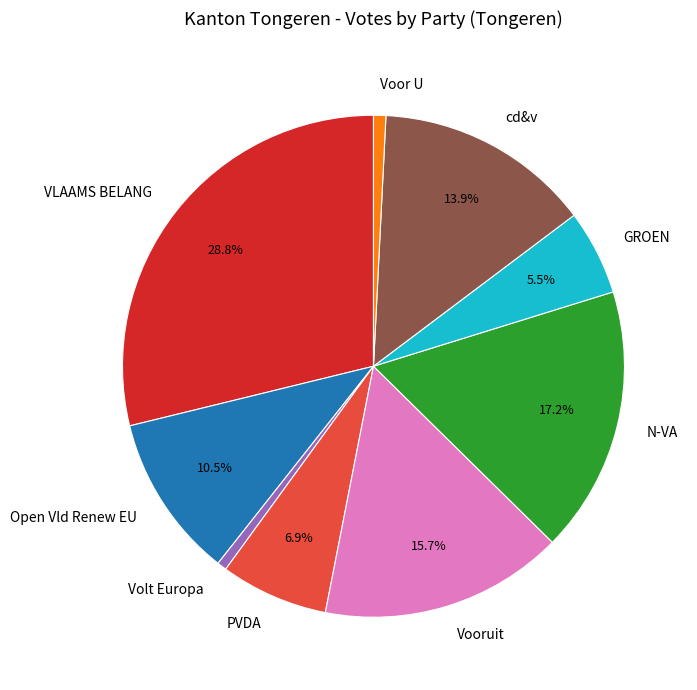

Do cd&v and VLAAMS BELANG together represent more than half of the pie?

No